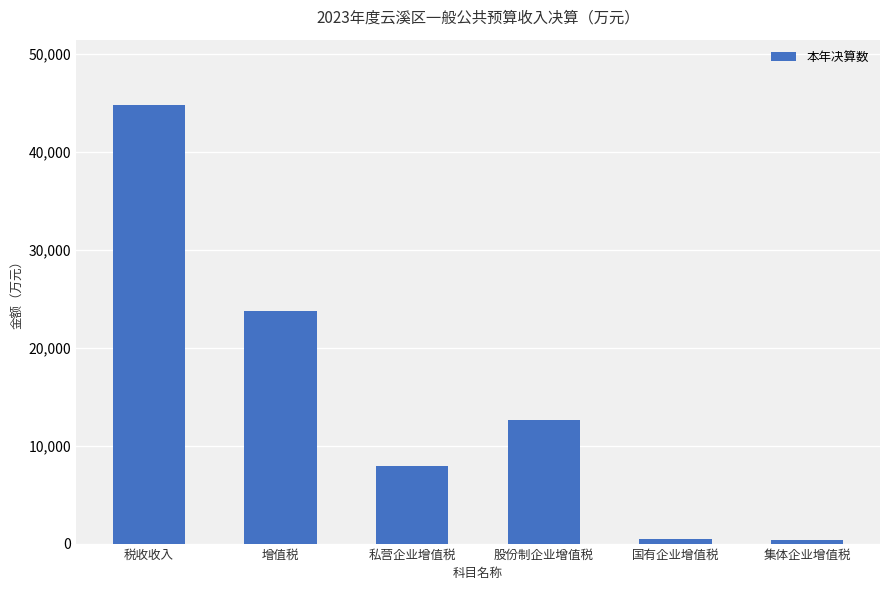

What is the label of the 1st bar from the left?

税收收入